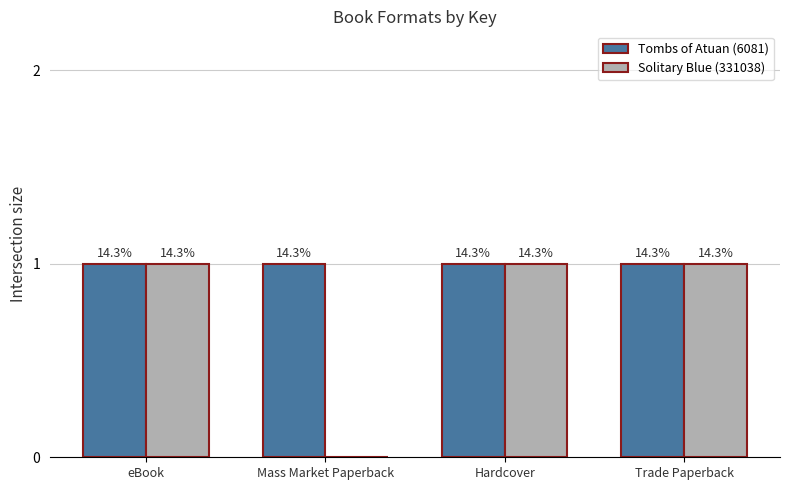

Is the value of Solitary Blue (331038) at eBook greater than the value of Tombs of Atuan (6081) at Hardcover?

No